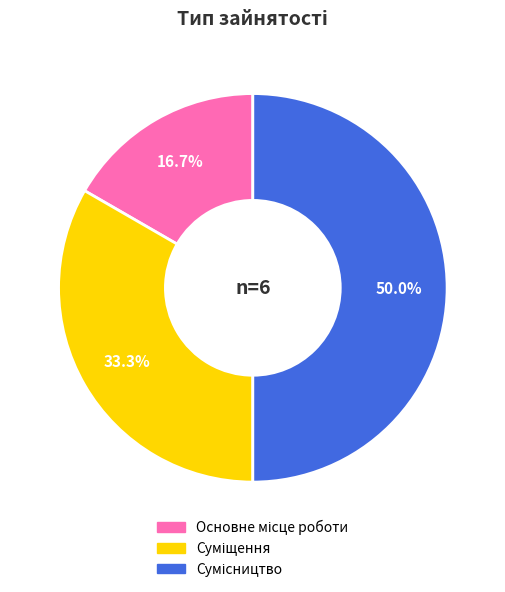

Count the number of slices in the pie.

3